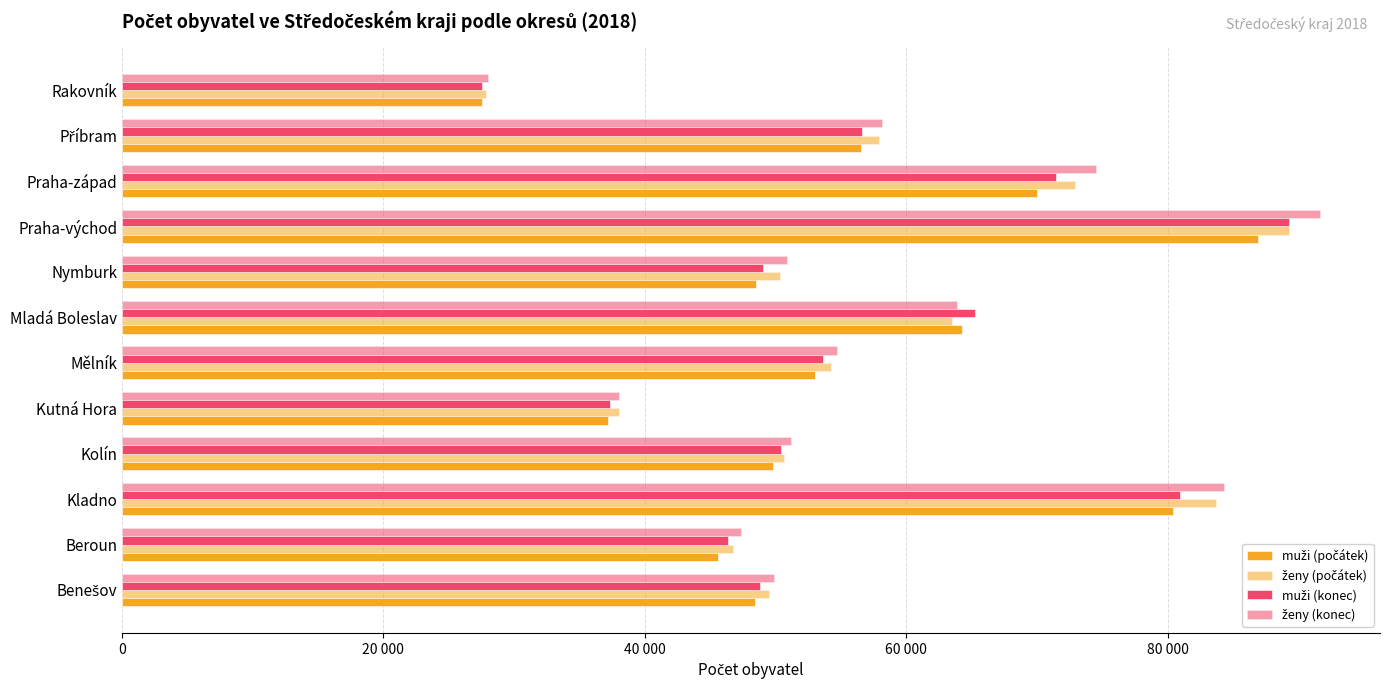

At how many categories does at least one series exceed 60631?

4